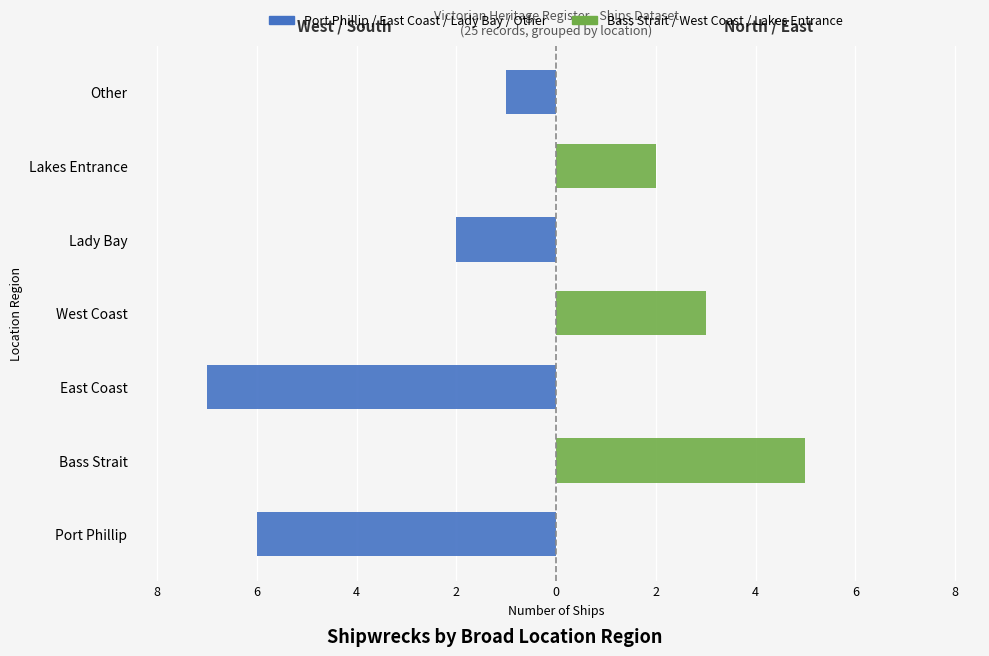

Rank the series at Bass Strait from lowest to highest value.

Port Phillip / East Coast / Lady Bay / Other, Bass Strait / West Coast / Lakes Entrance